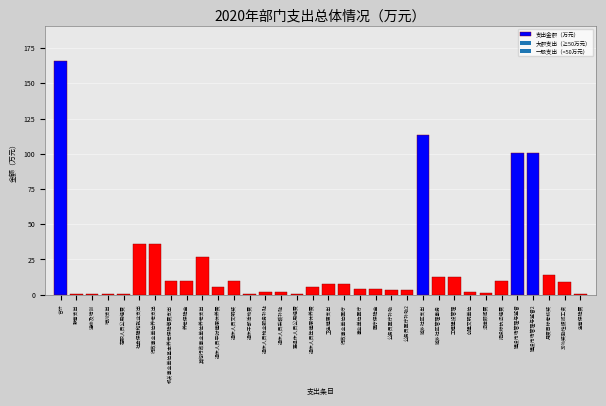

What is the sum of the values at 30%奖励性绩效工资 and 城乡社区支出?

122.5